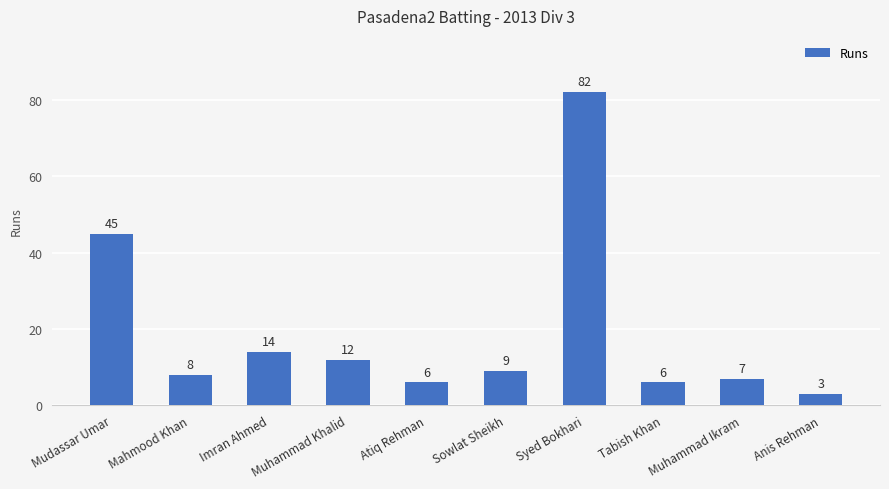

At which category does the chart reach its minimum across all series?

Anis Rehman